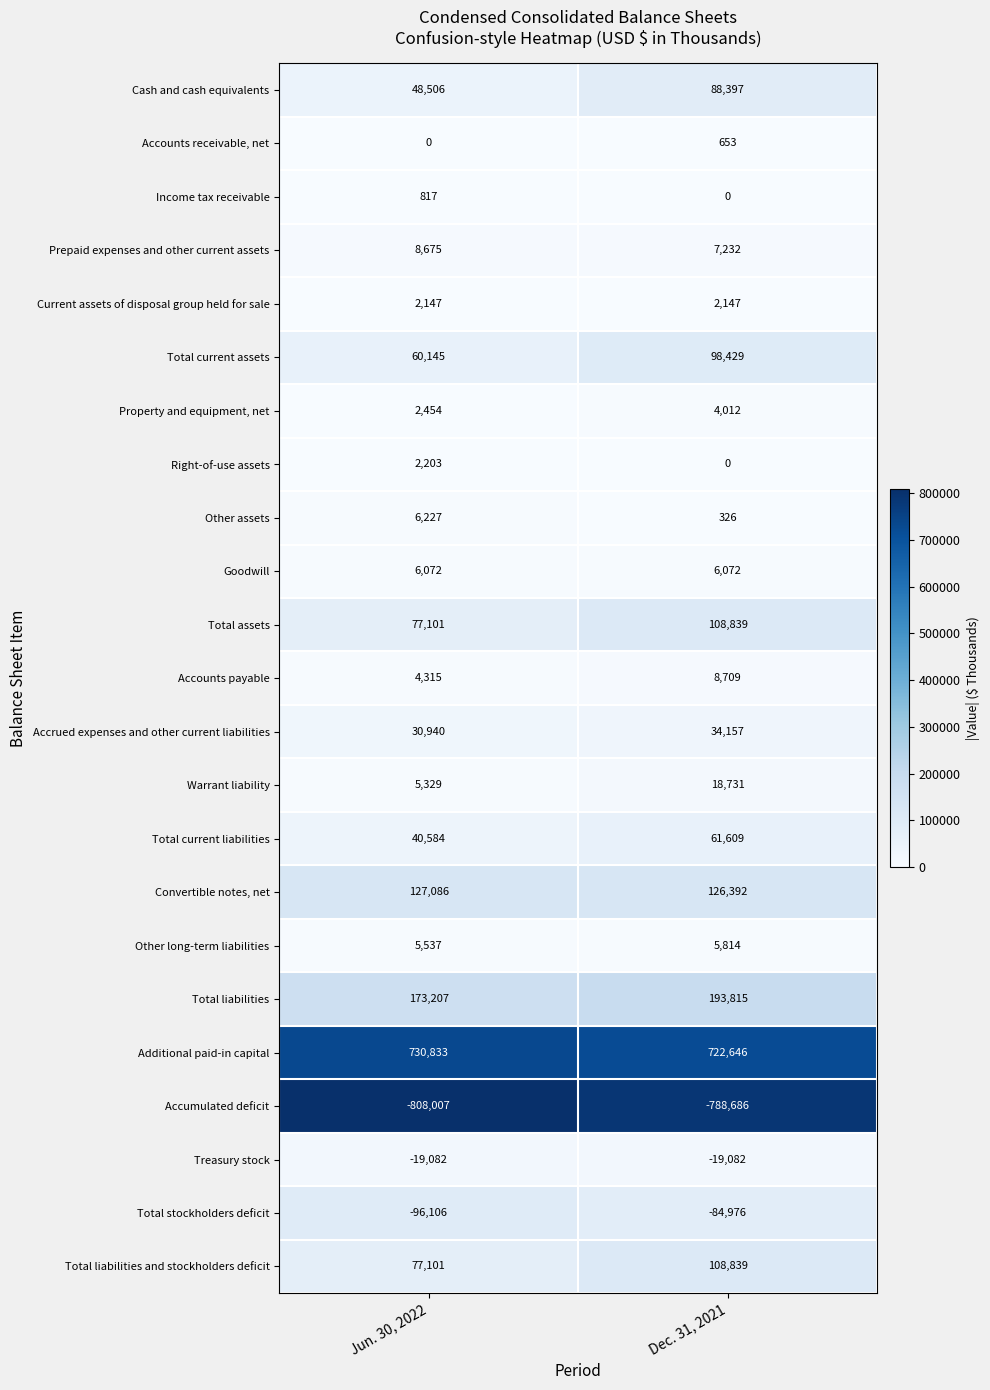

At which label is Property and equipment, net closest to 3233?

Jun. 30, 2022